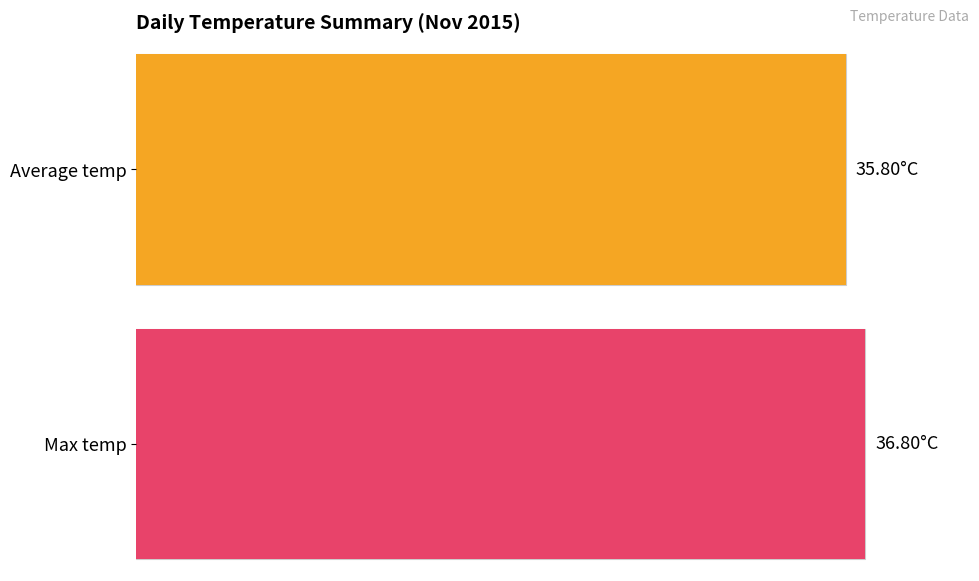

The chart shows a value of 38.7 at 00:00. True or false?

False